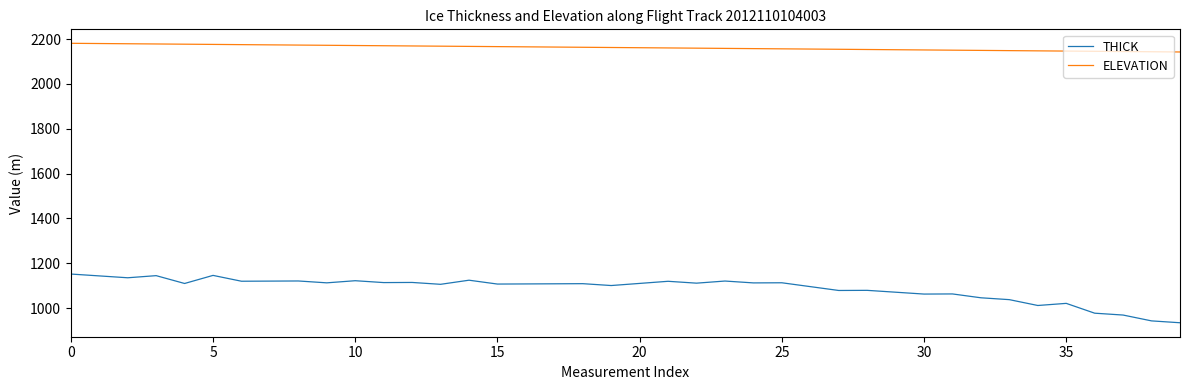

What is the maximum value shown in the chart?

2180.8